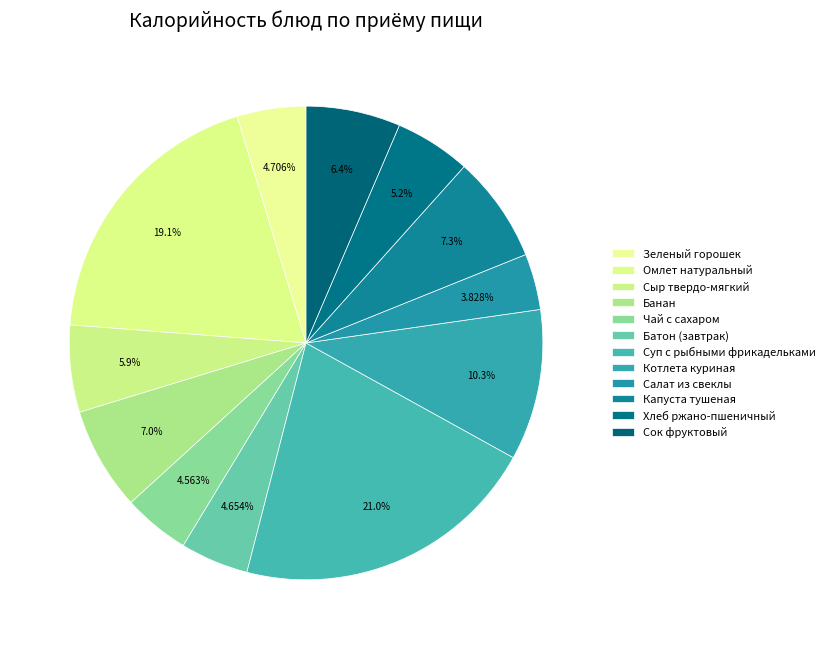

Is it true that Зеленый горошек is 16% of the pie?

False